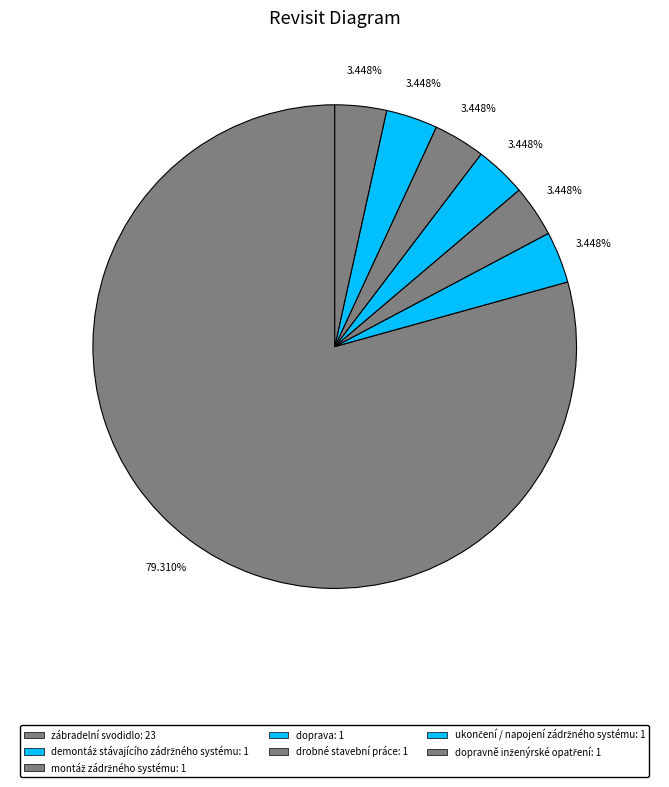

Is the sum of drobné stavební práce and zábradelní svodidlo greater than half?

Yes